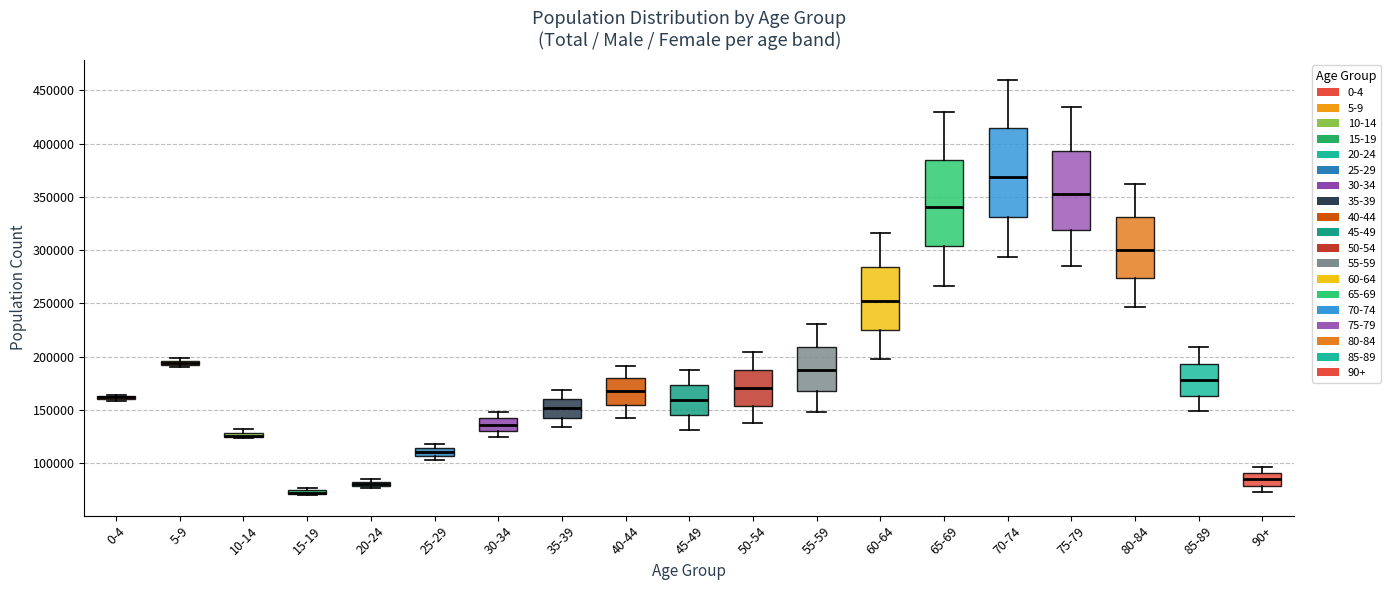

Where does the lower whisker of the box for 45-49 end on the y-axis? The values are not printed on the chart, so give them approximately, as read against the axis.

130000